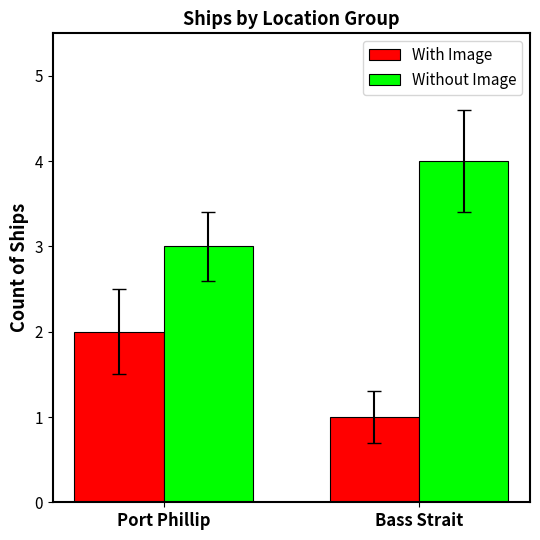

What is the label of the 2nd bar from the left?

Bass Strait